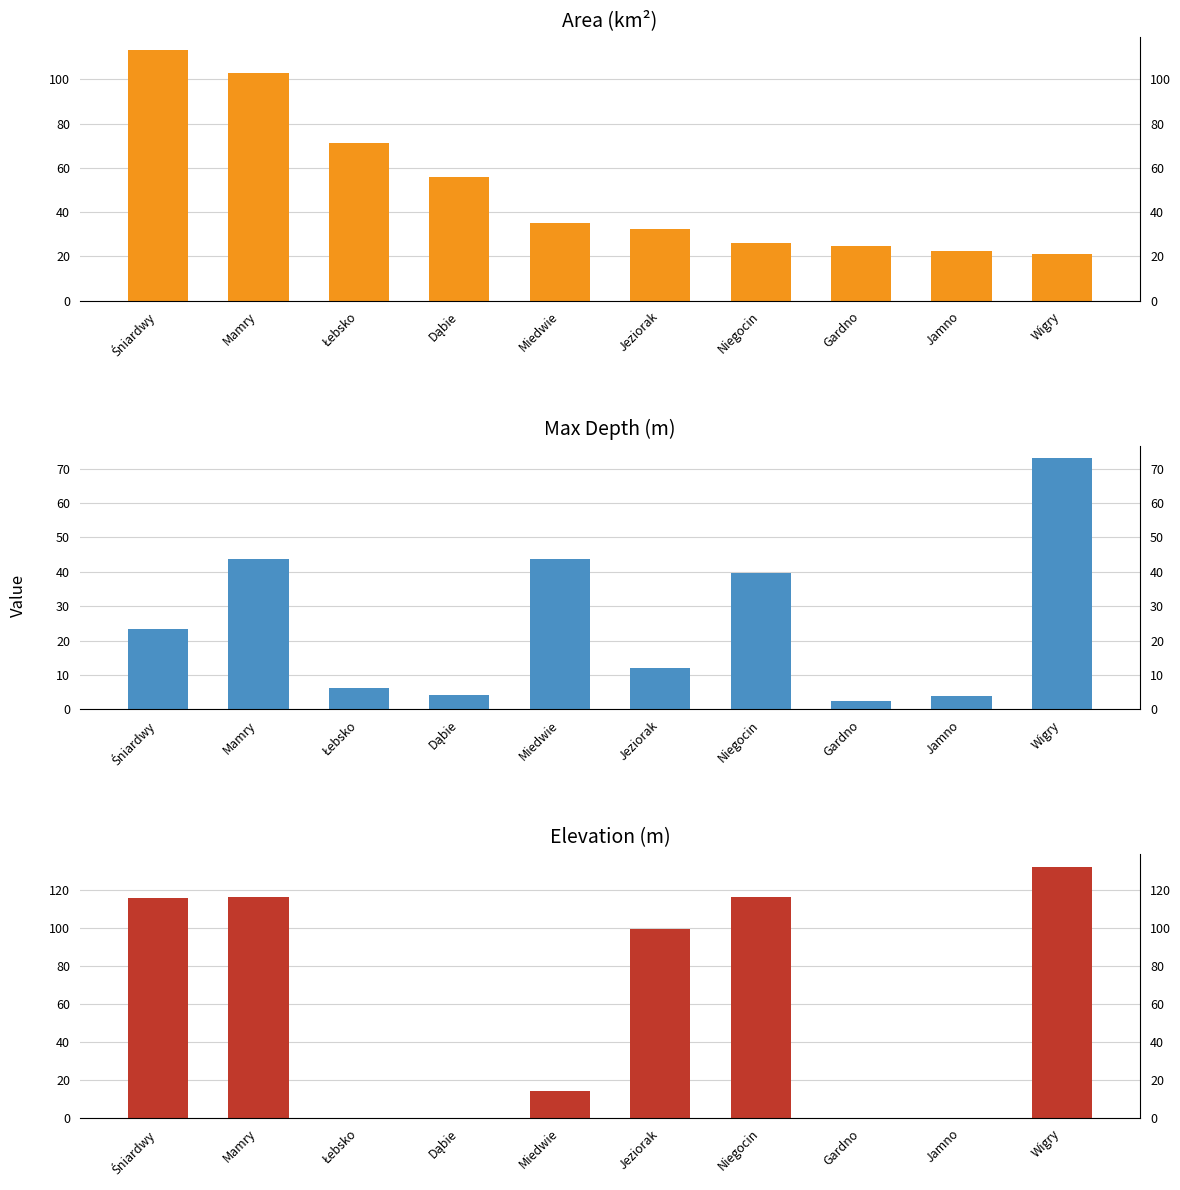

What is the smallest value displayed?

0.1